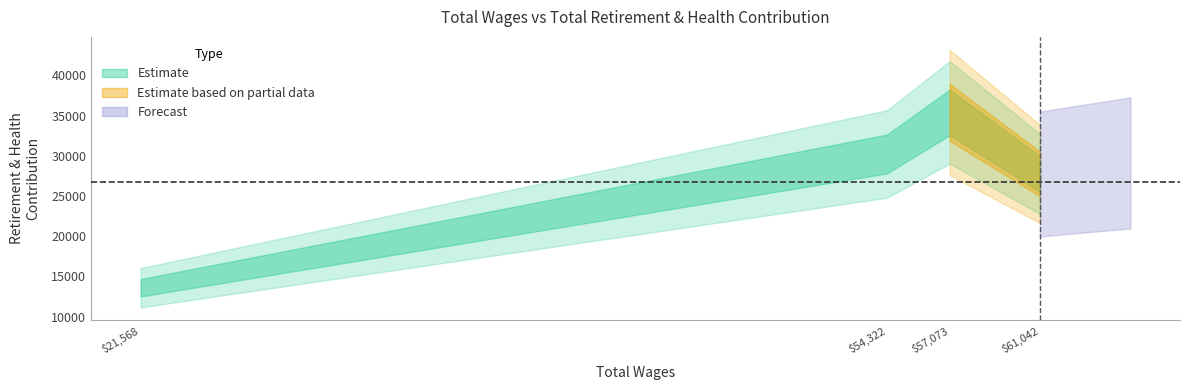

Reading left to right, transcribe all the data shown in this chart.

21568.0=13587	54322.0=30214	57073.0=35389	61042.0=27726